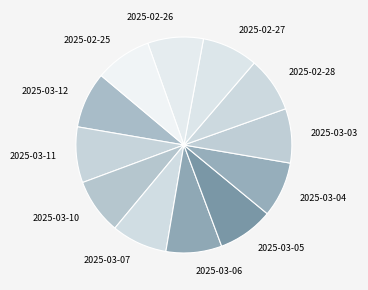

Does any single category account for the majority?

No